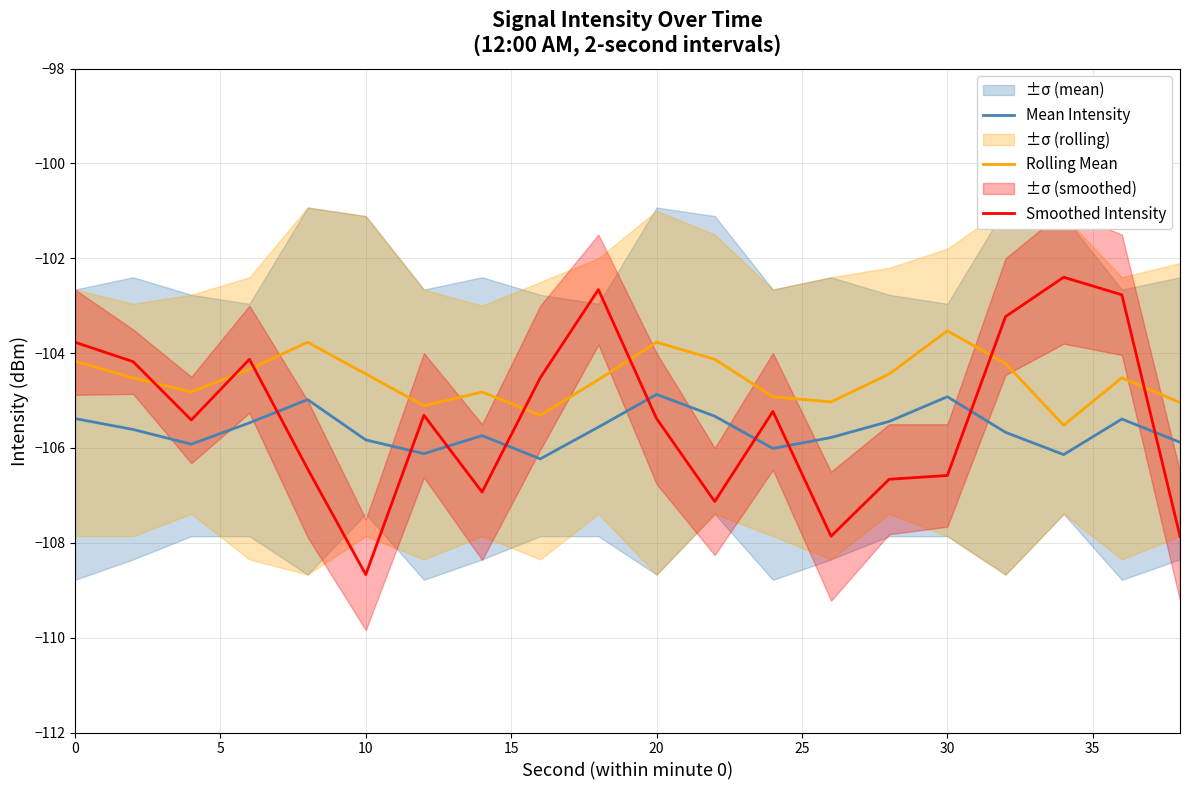

True or false: Mean Intensity and Smoothed Intensity cross at least once.

True